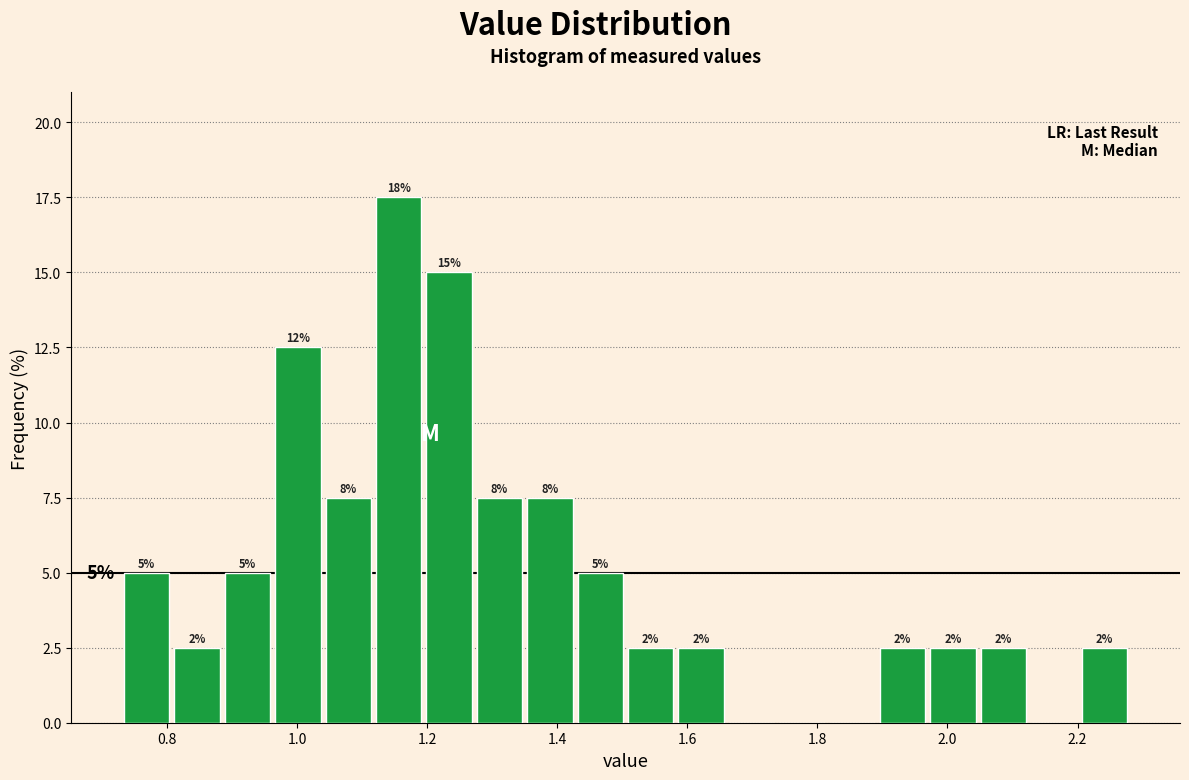

Around what value on the x-axis is the tallest bar? Give the approximate position of its centre, as read against the axis.

1.16